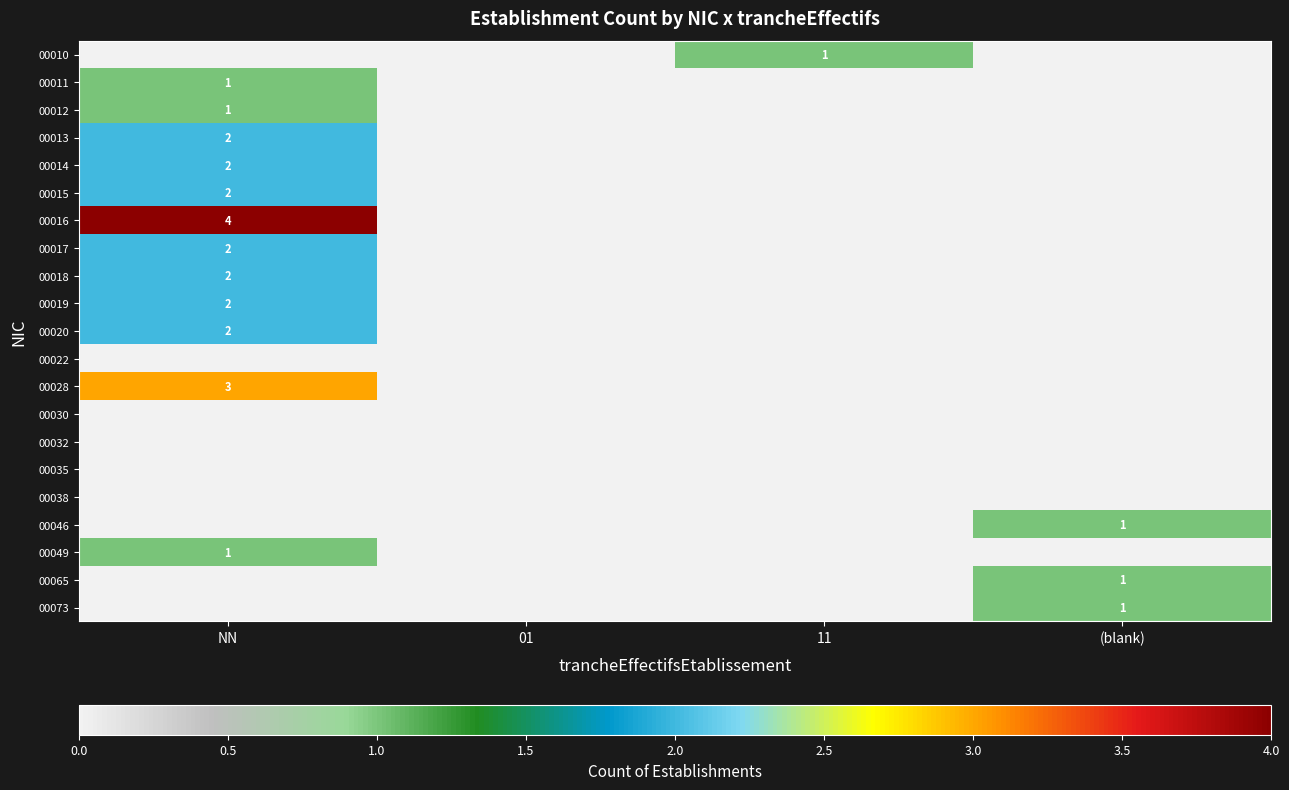

What is the greatest value displayed?

4